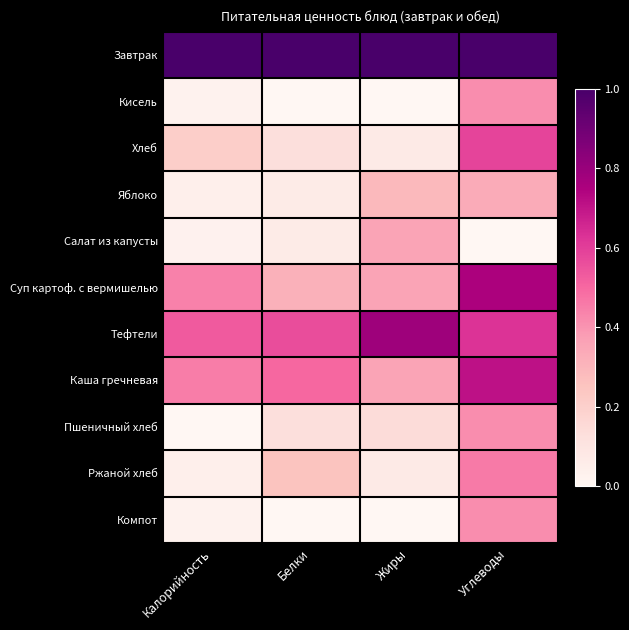

Reading left to right, list all the values displayed in this chart.

Завтрак: Калорийность=1.0	Белки=1.0	Жиры=1.0	Углеводы=1.0
Кисель: Калорийность=0.0	Белки=0.0	Жиры=0.0	Углеводы=0.4
Хлеб: Калорийность=0.2	Белки=0.1	Жиры=0.1	Углеводы=0.6
Яблоко: Калорийность=0.0	Белки=0.1	Жиры=0.3	Углеводы=0.3
Салат из капусты: Калорийность=0.0	Белки=0.1	Жиры=0.4	Углеводы=0.0
Суп картоф. с вермишелью: Калорийность=0.4	Белки=0.3	Жиры=0.4	Углеводы=0.8
Тефтели: Калорийность=0.5	Белки=0.6	Жиры=0.8	Углеводы=0.6
Каша гречневая: Калорийность=0.5	Белки=0.5	Жиры=0.4	Углеводы=0.7
Пшеничный хлеб: Калорийность=0.0	Белки=0.1	Жиры=0.1	Углеводы=0.4
Ржаной хлеб: Калорийность=0.0	Белки=0.2	Жиры=0.1	Углеводы=0.5
Компот: Калорийность=0.0	Белки=0.0	Жиры=0.0	Углеводы=0.4